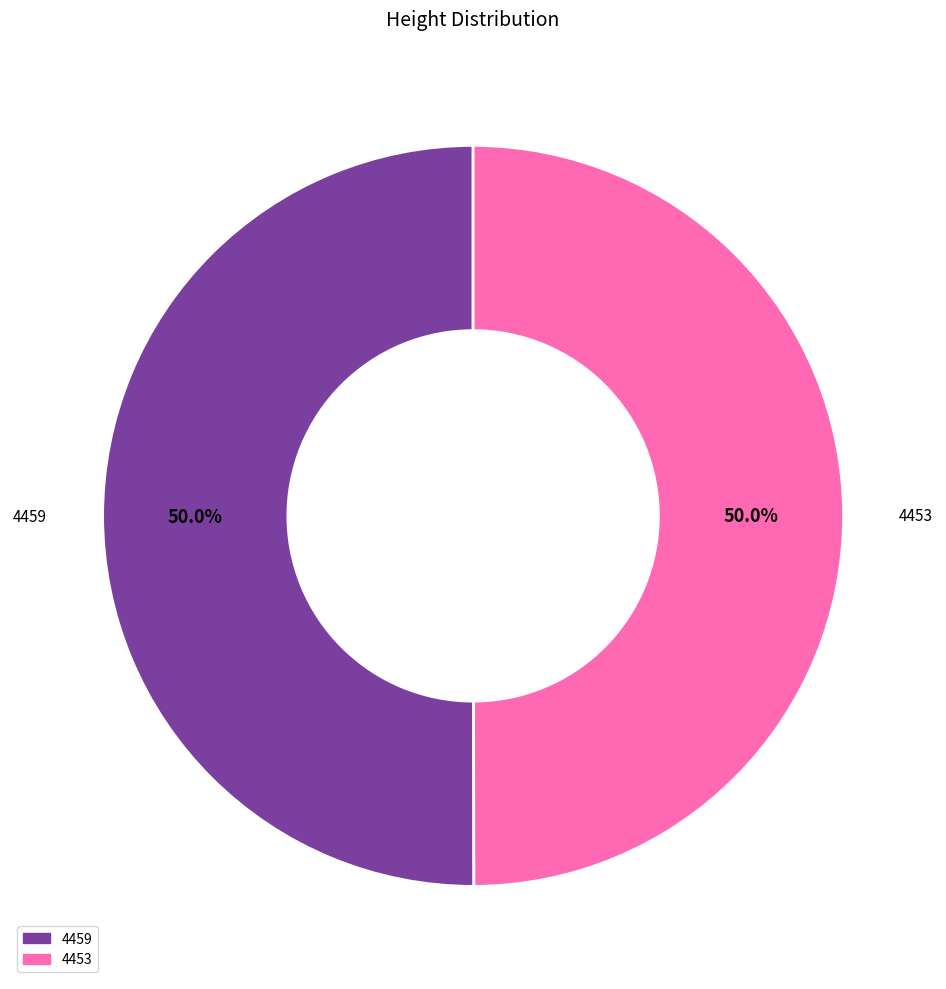

To the nearest percent, what is the combined percentage of 4453 and 4459?

100%